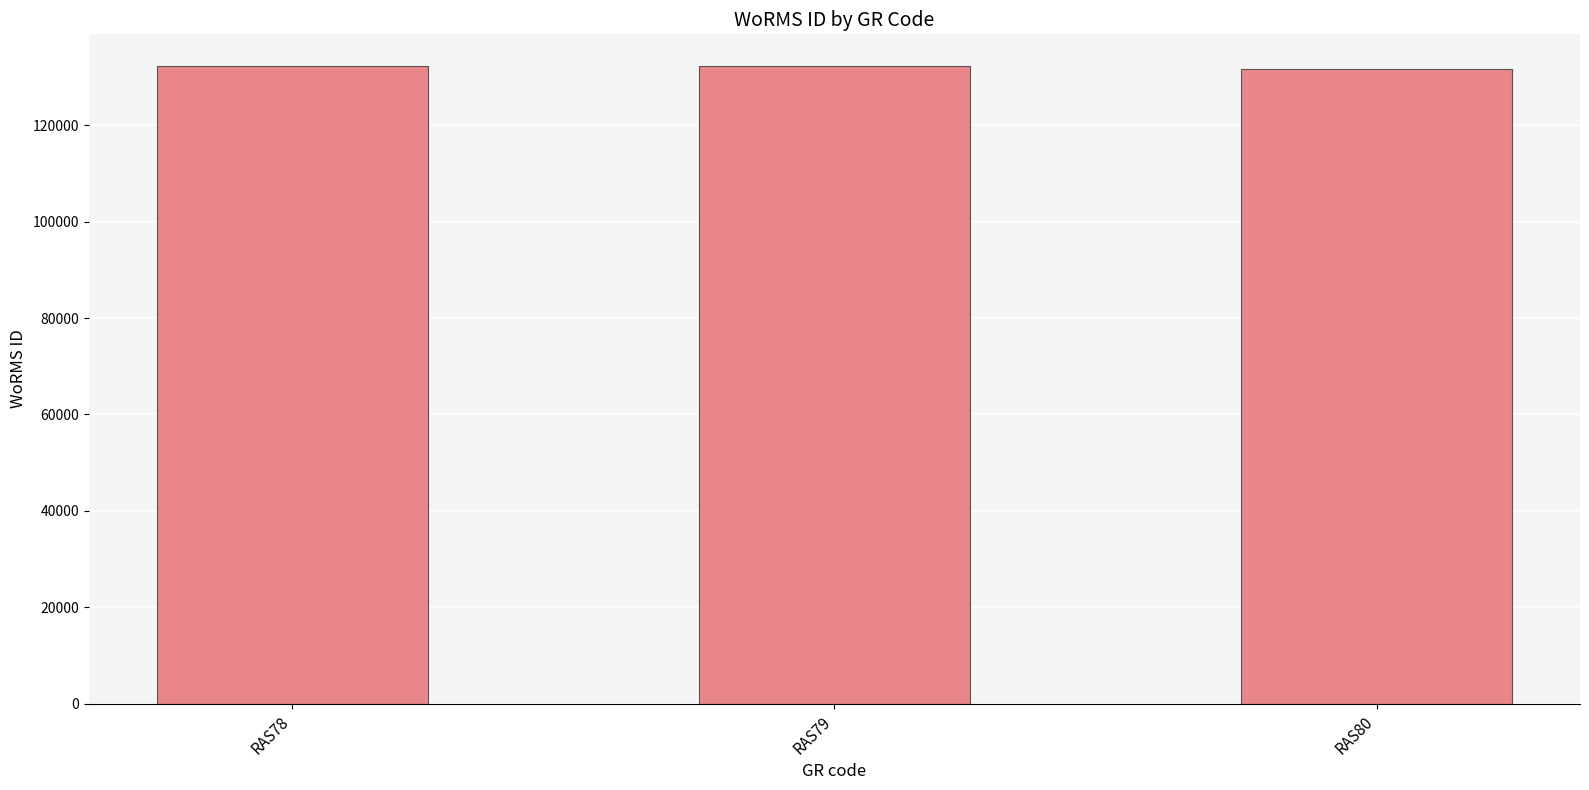

Does the chart contain any negative values?

No